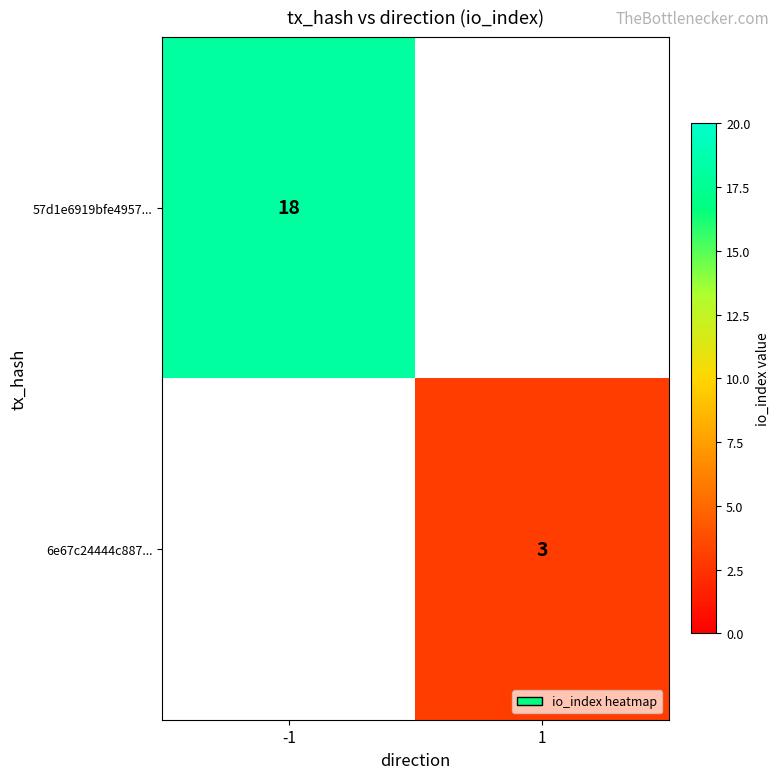

True or false: 57d1e6919bfe4957... has a value of 18 at -1.

True